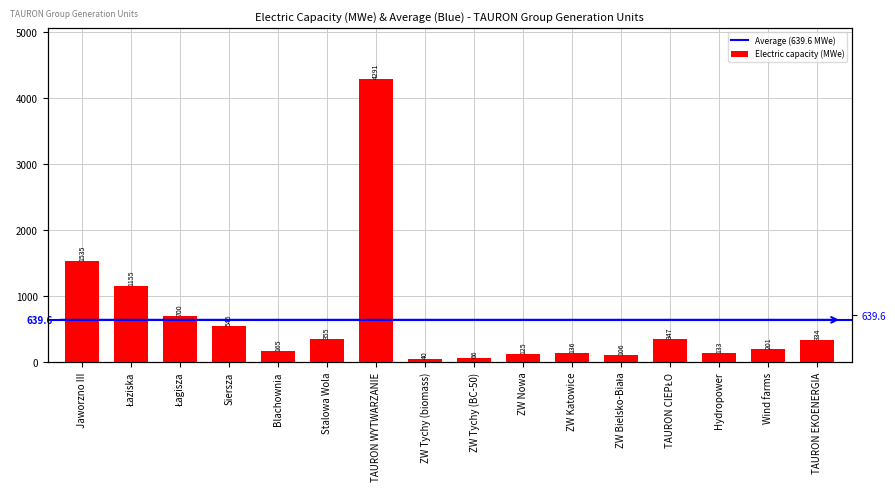

Reading right to left, what are all the values shown in this chart?

333.7	200.8	132.9	347.3	105.8	135.5	125.0	66.0	40.0	4291.0	355.0	165.0	546.0	700.0	1155.0	1535.0